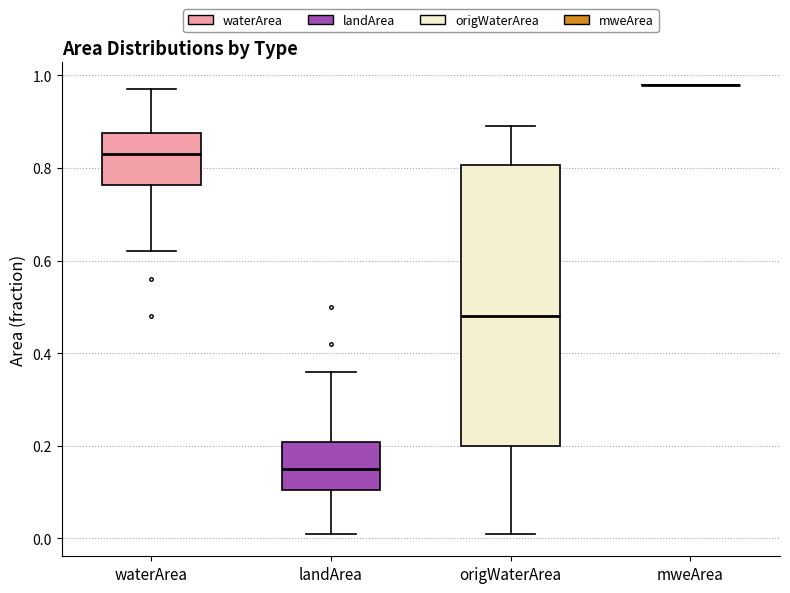

Reading left to right, read every box against the y-axis: the position of its median line, the range the box covers, and the ends of its whiskers. The values are not printed on the chart, so give them approximately, as read against the axis.

waterArea: median 0.84, box 0.76 to 0.88, whiskers 0.62 to 0.98
landArea: median 0.16, box 0.10 to 0.20, whiskers 0.02 to 0.36
origWaterArea: median 0.48, box 0.20 to 0.80, whiskers 0.02 to 0.90
mweArea: box collapsed to a line at 0.98, whiskers 0.98 to 0.98